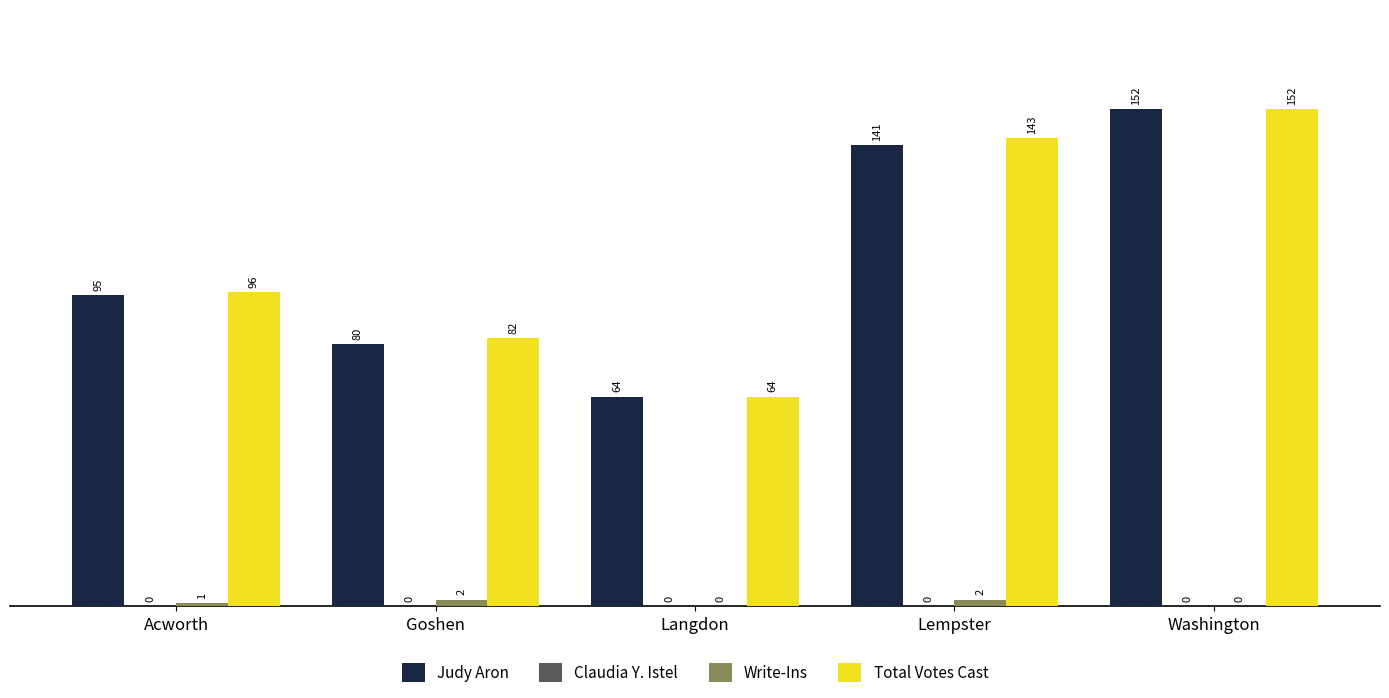

Which series changed the most between Acworth and Lempster?

Total Votes Cast